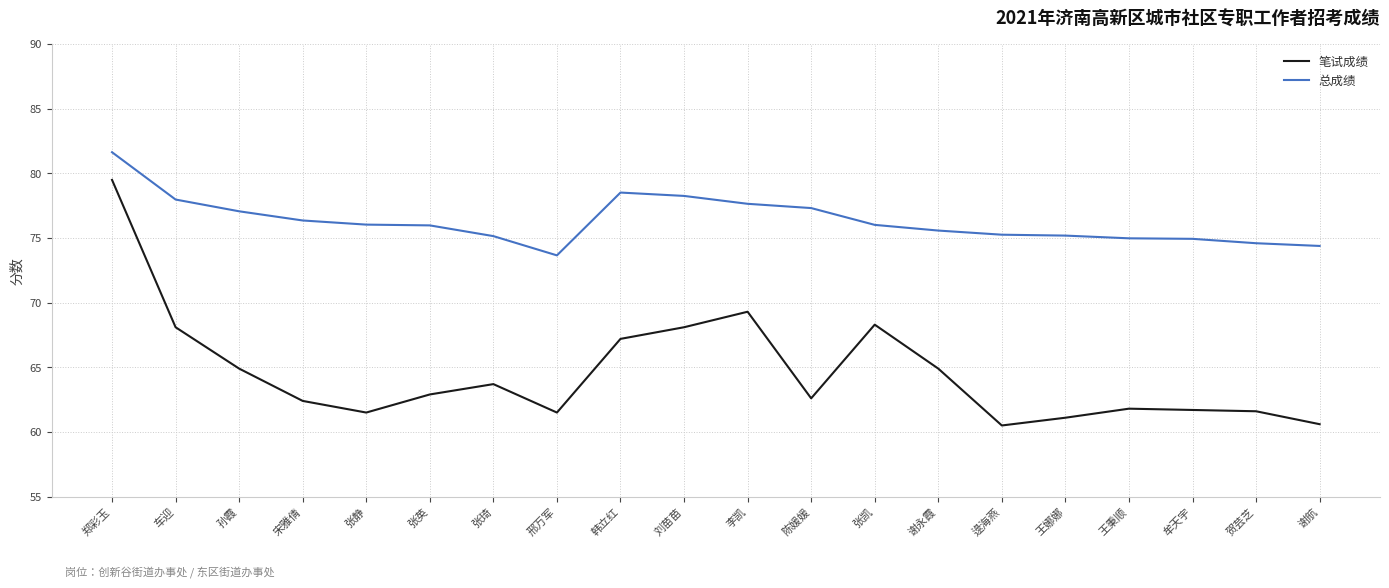

What position from the right is 贺芸芝?

2